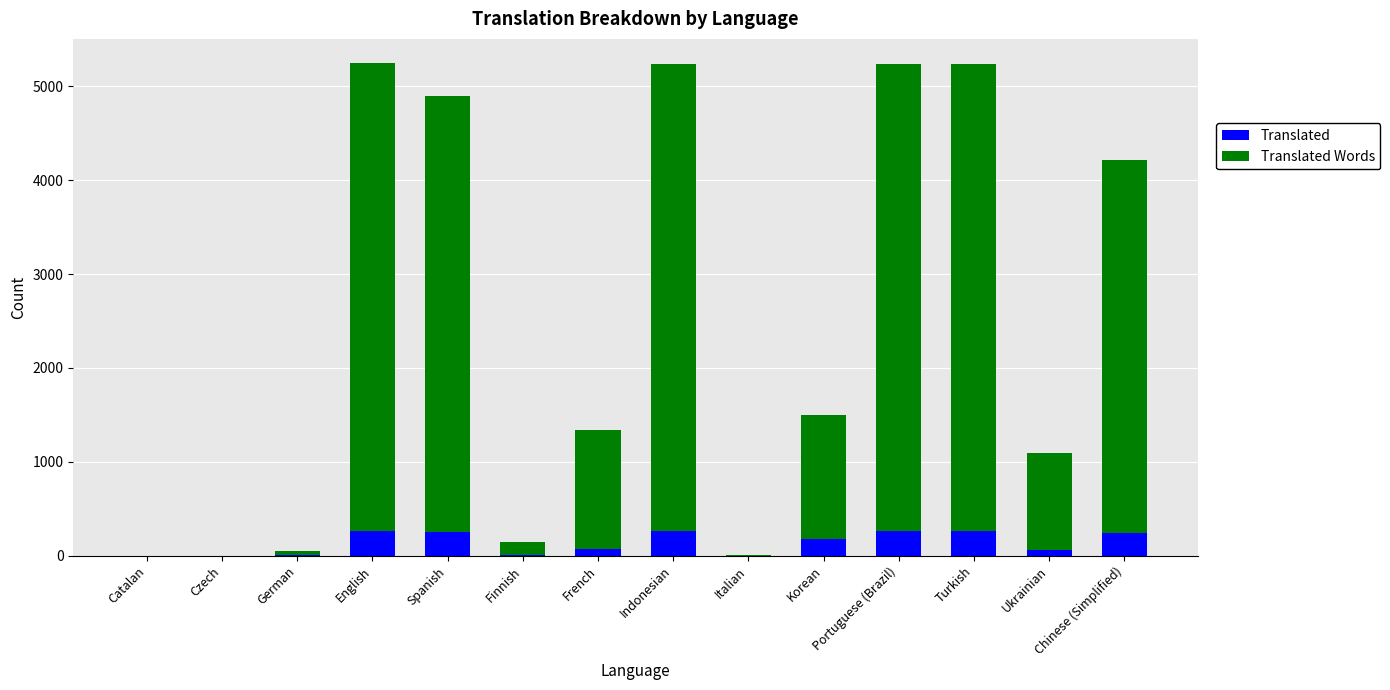

Count the number of categories in the chart.

14